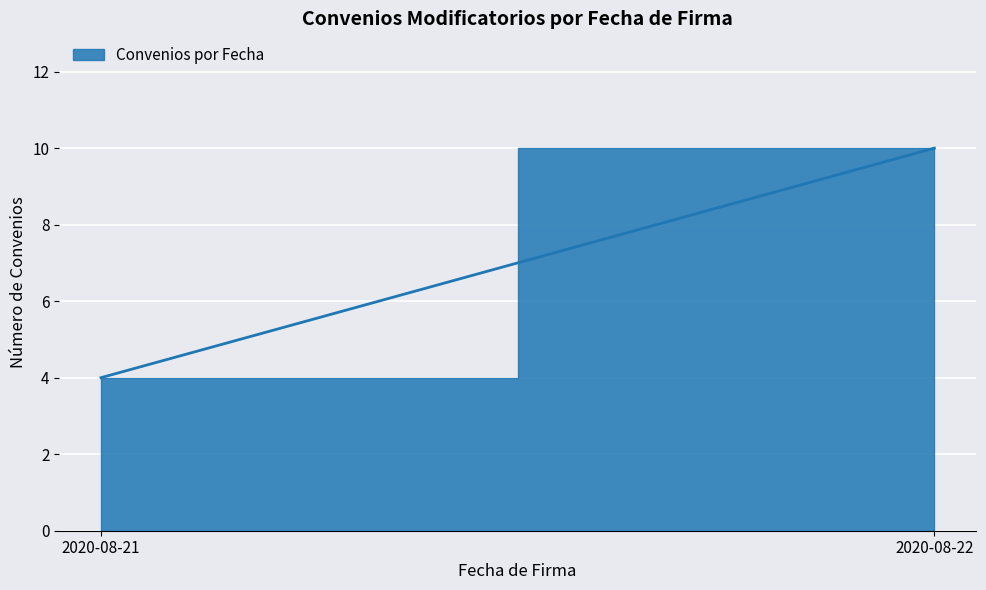

What is the ratio of the value at 2020-08-22 to the value at 2020-08-22?

1.0